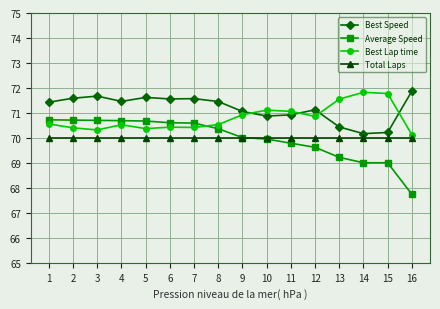

What are all the series names shown in the legend?

Best Speed, Average Speed, Best Lap time, Total Laps